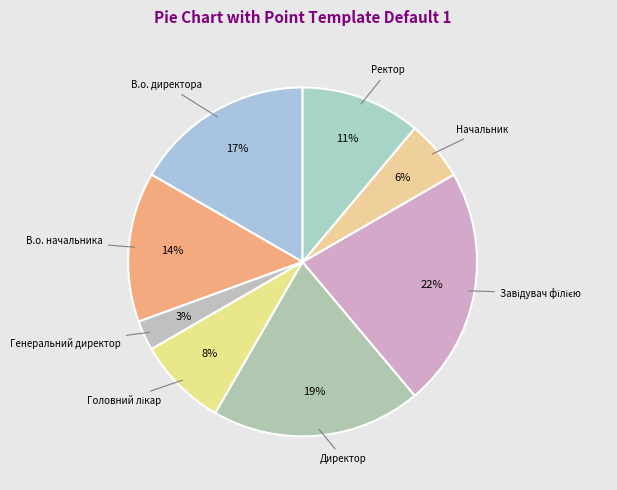

Count the number of slices in the pie.

8